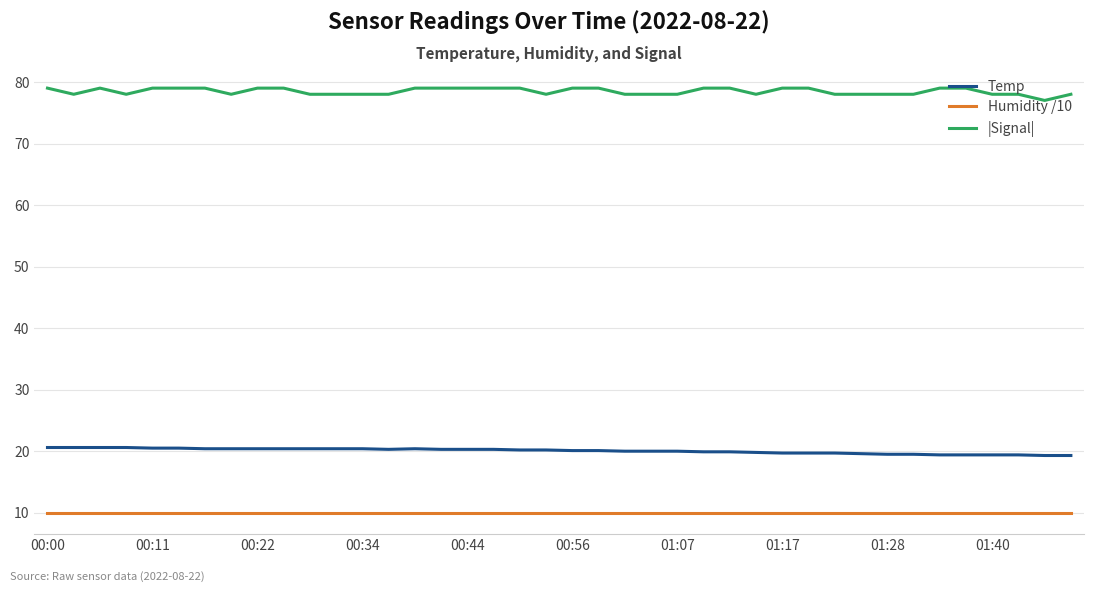

True or false: Humidity /10 and Temp intersect in this chart.

False